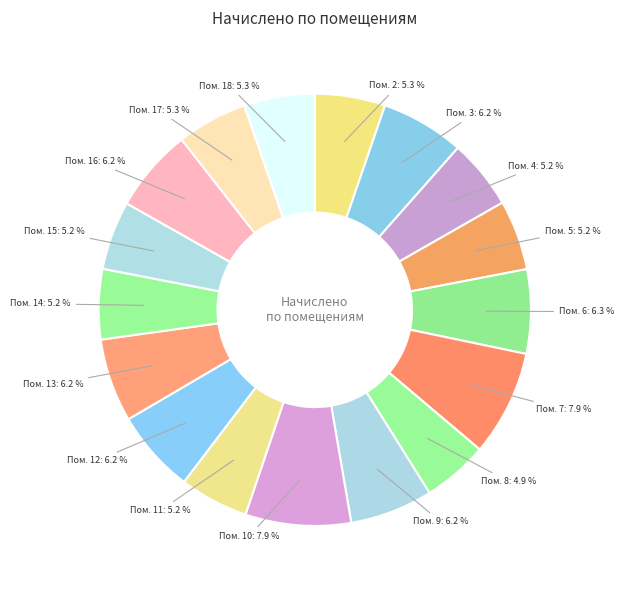

How many slices are in this pie chart?

17